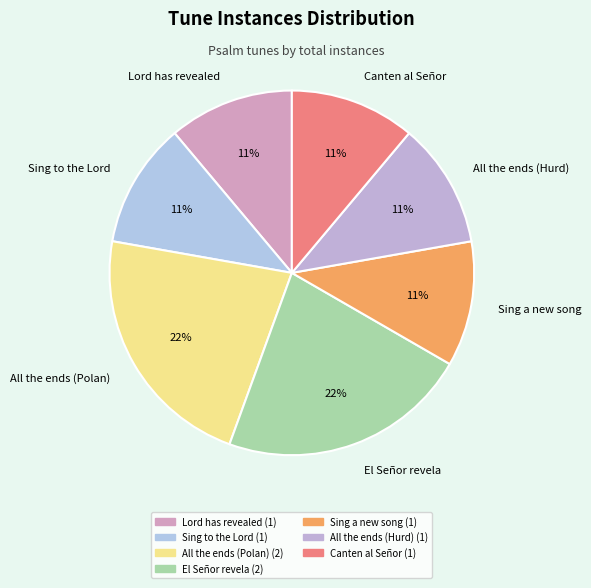

To the nearest percent, what portion does Sing to the Lord represent?

11%